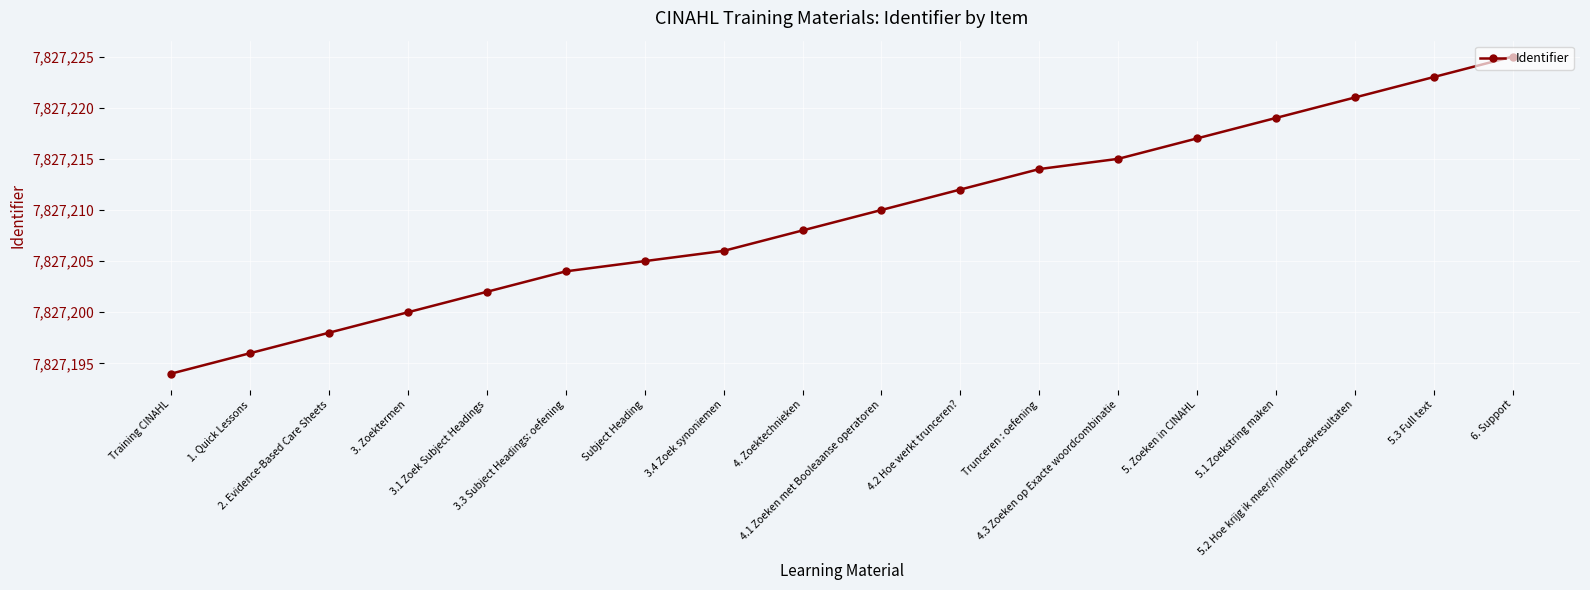

What is the label of the 4th point from the left?

3. Zoektermen